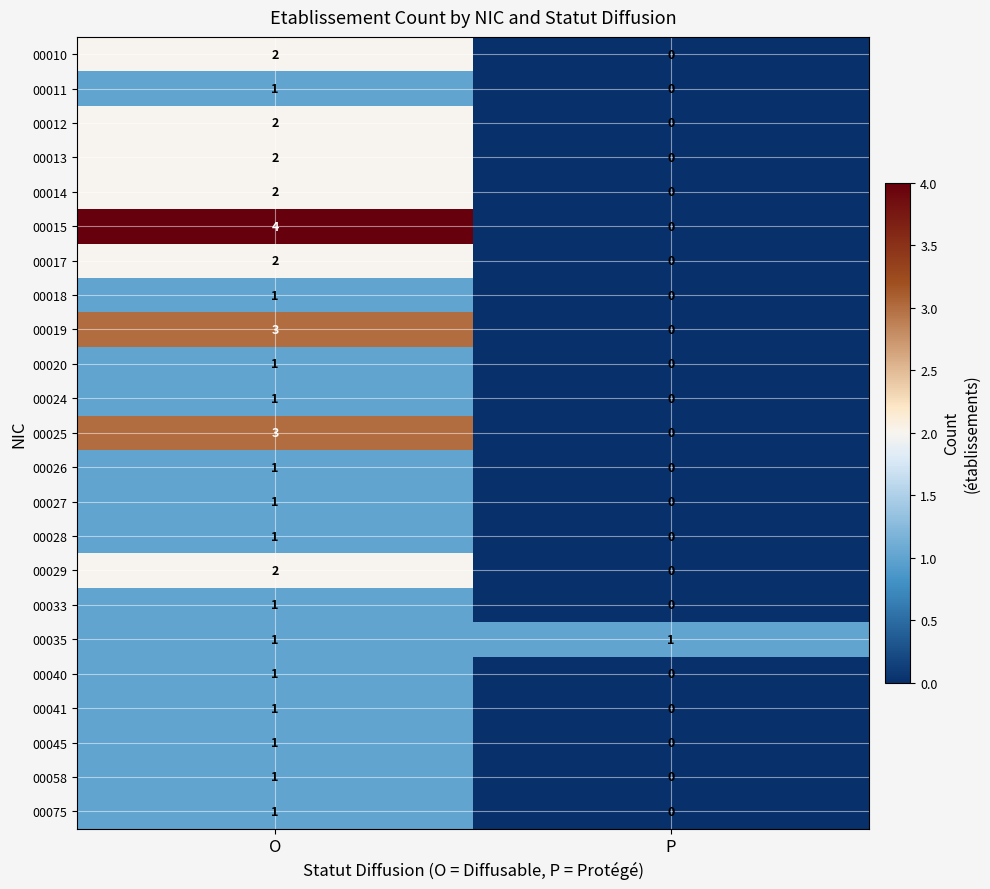

Is the value of 00014 at P greater than the value of 00013 at O?

No